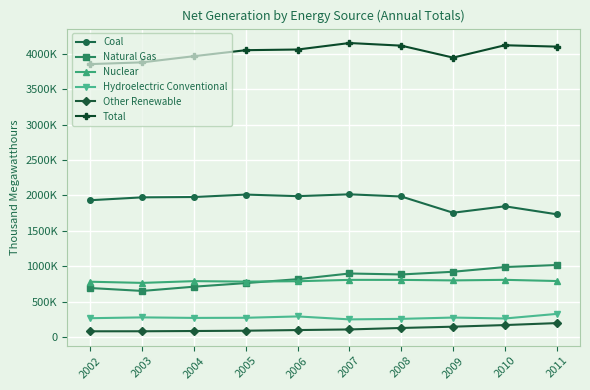

What are all the series names shown in the legend?

Coal, Natural Gas, Nuclear, Hydroelectric Conventional, Other Renewable, Total